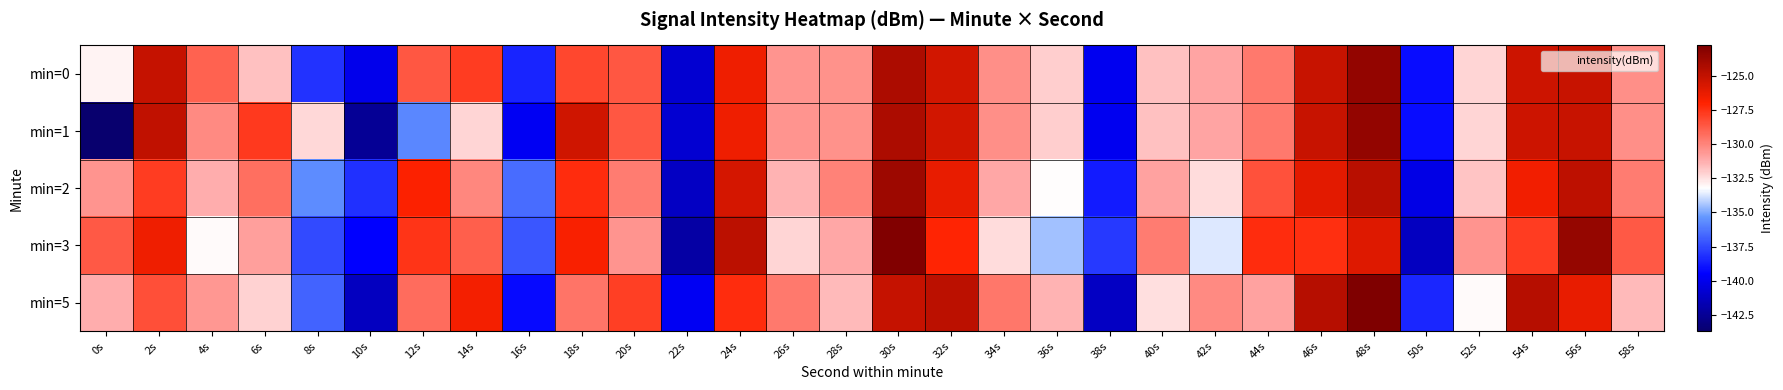

At which category is the sum across all series the highest?

30s